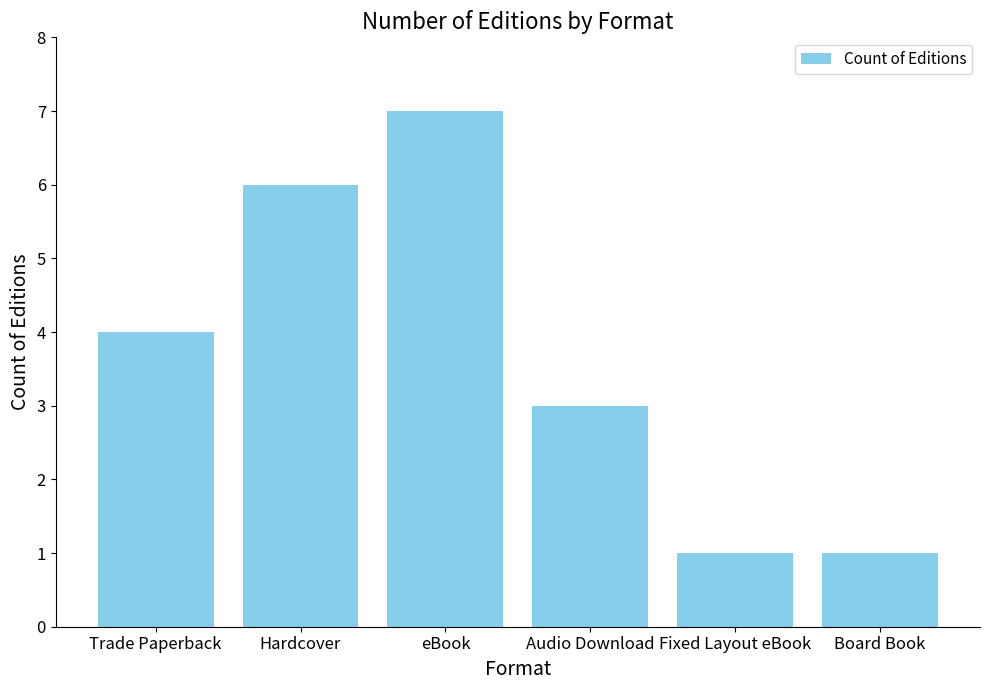

What is the difference between the maximum and minimum values?

6